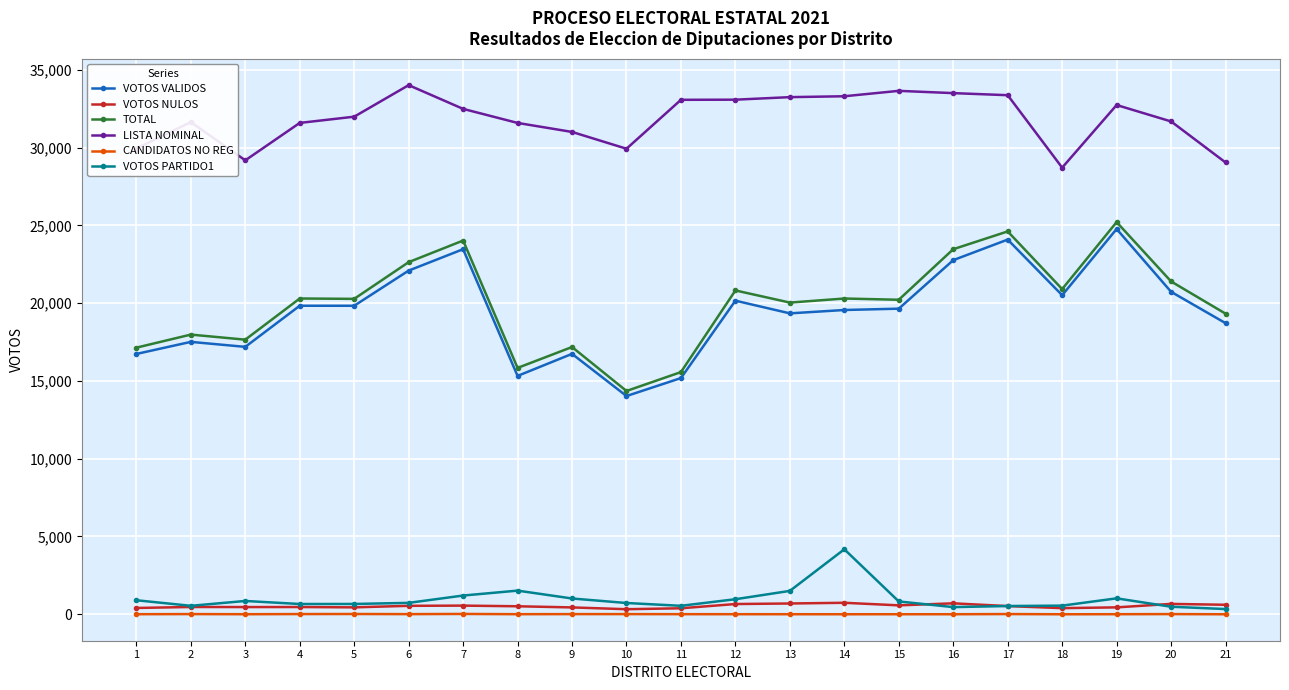

What is the lowest value of the LISTA NOMINAL series?

28711